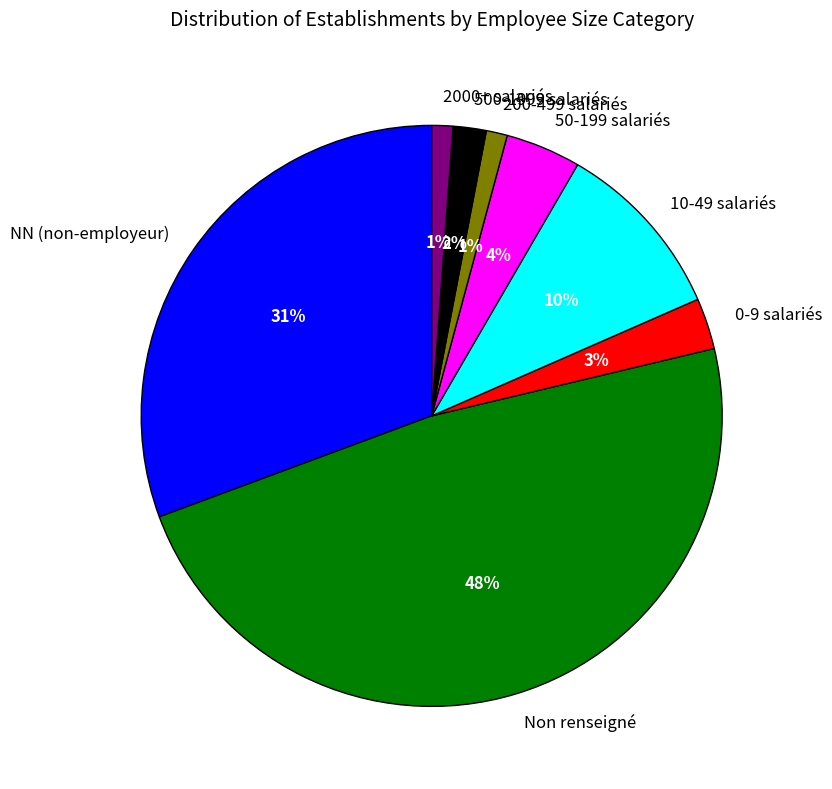

Is it true that 50-199 salariés is 4% of the pie?

True